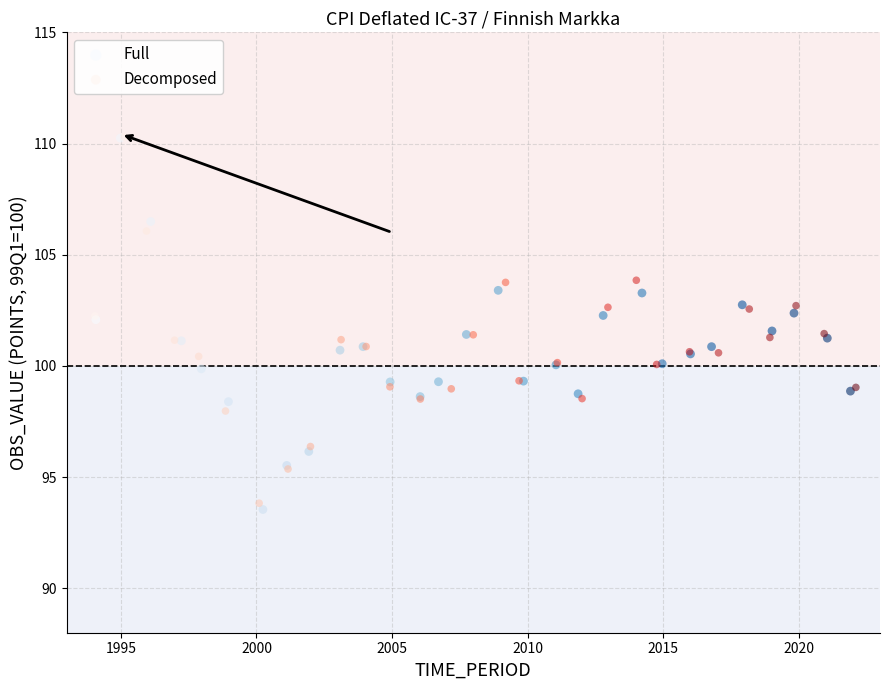

Which series reaches the minimum Y coordinate?

Full